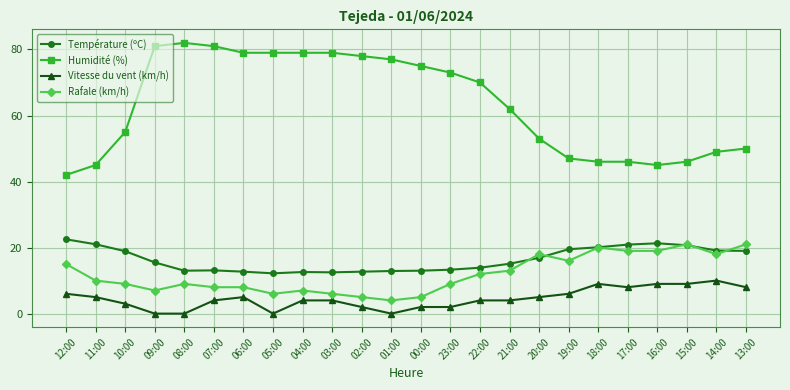

Is it true that Humidité (%) equals 81.0 at 09:00?

True